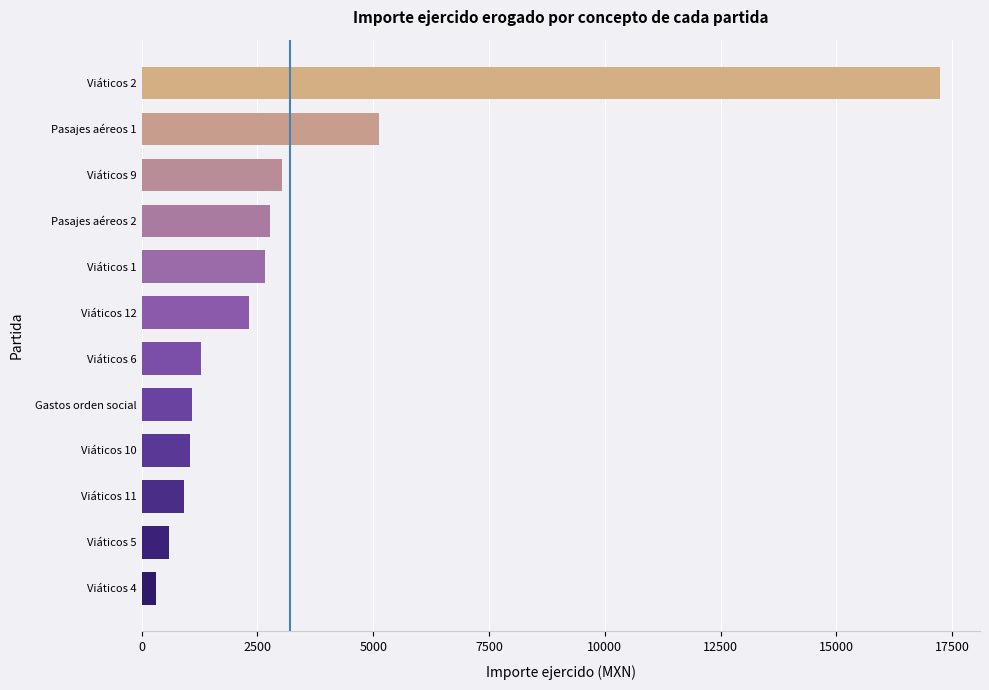

What is the sum of all values?

38362.0